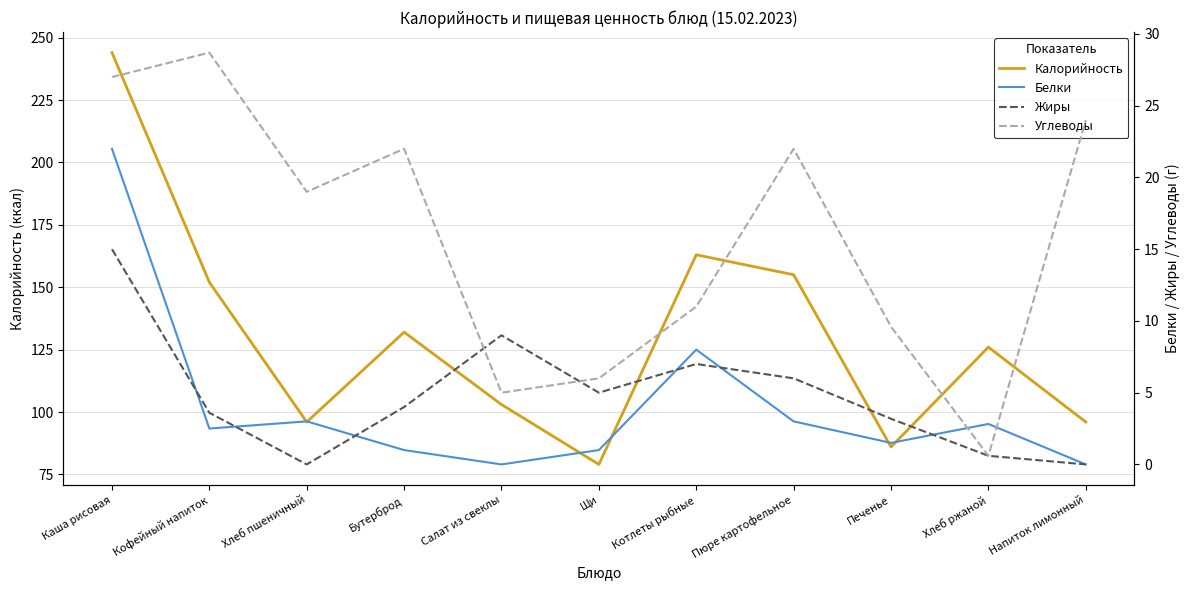

True or false: Углеводы has a value of 3.2 at Салат из свеклы.

False